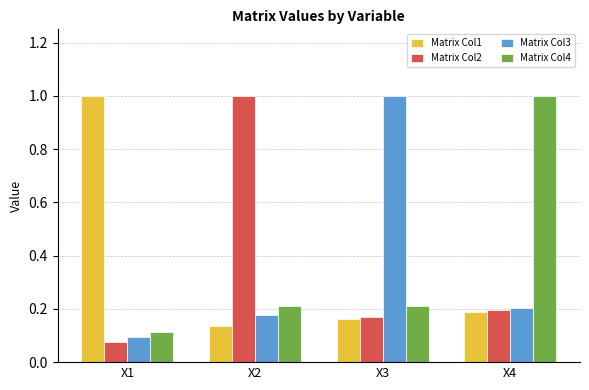

What is the spread (max minus min) of values at X3?

0.8